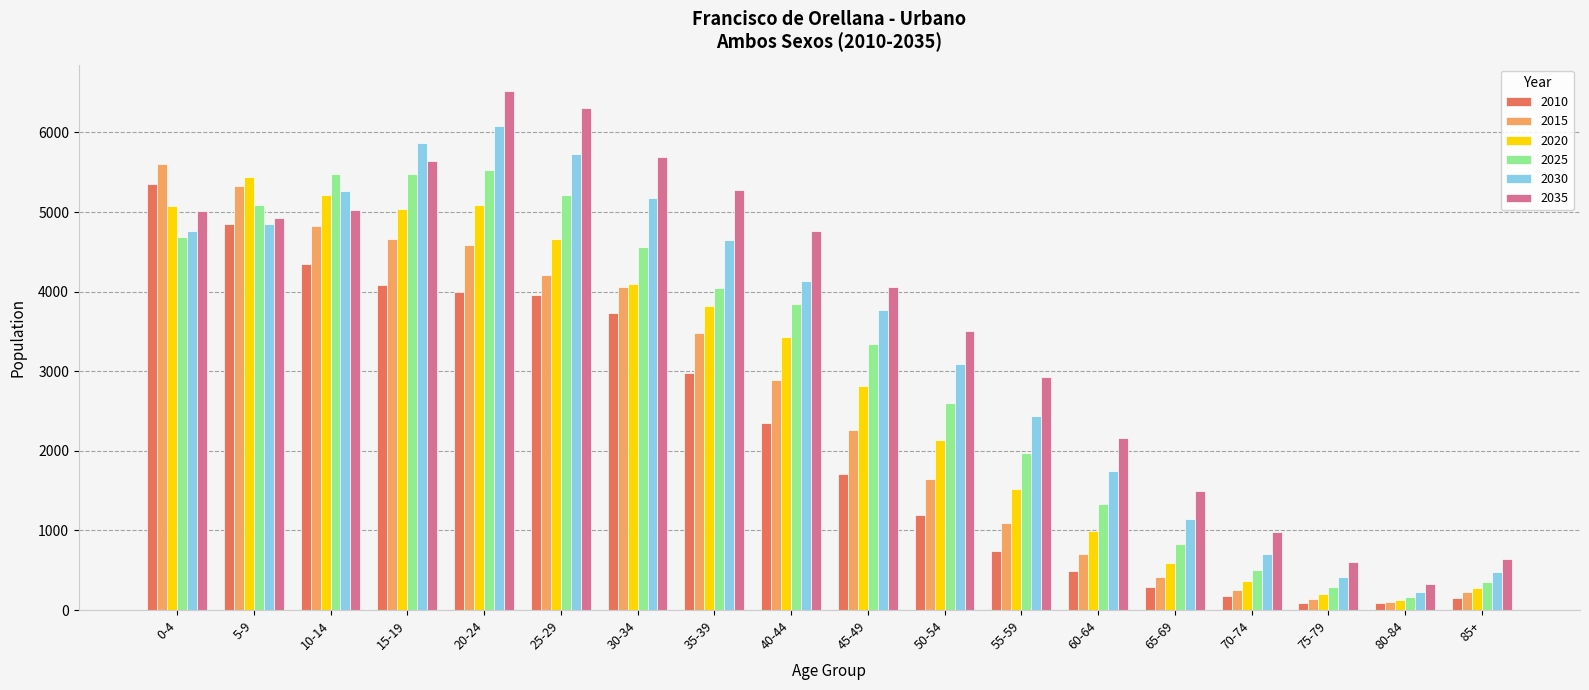

List the series in order of their peak value, highest first.

2035, 2030, 2015, 2025, 2020, 2010